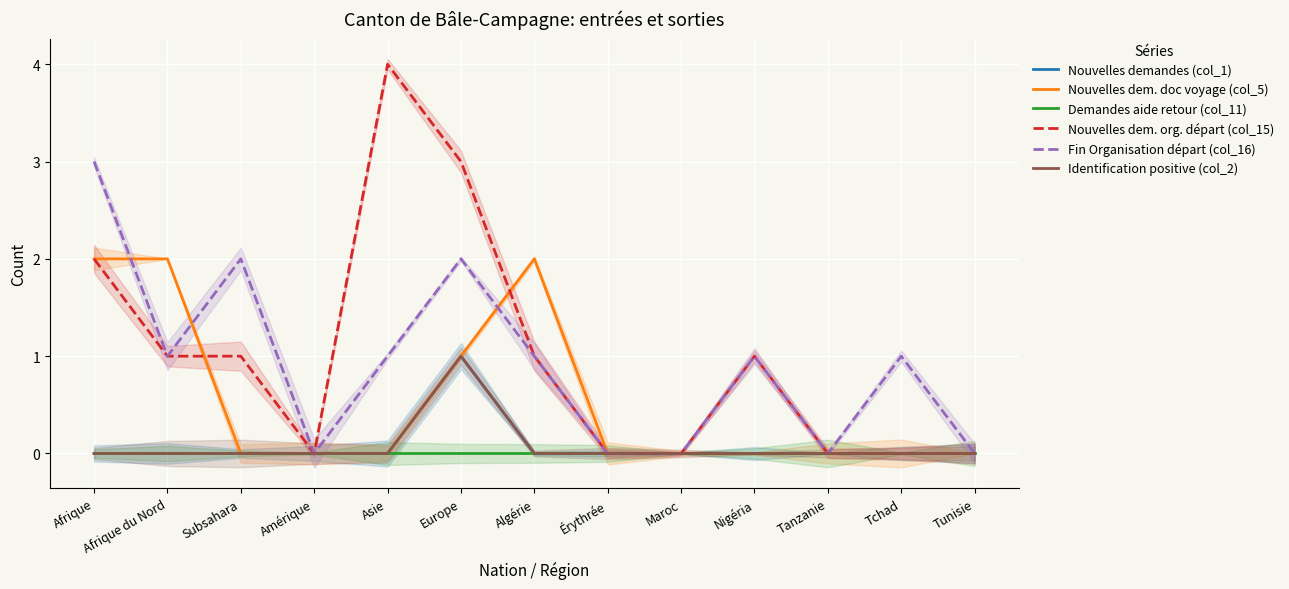

In Nouvelles dem. org. départ (col_15), how many points are higher than both neighbors (excluding endpoints)?

2